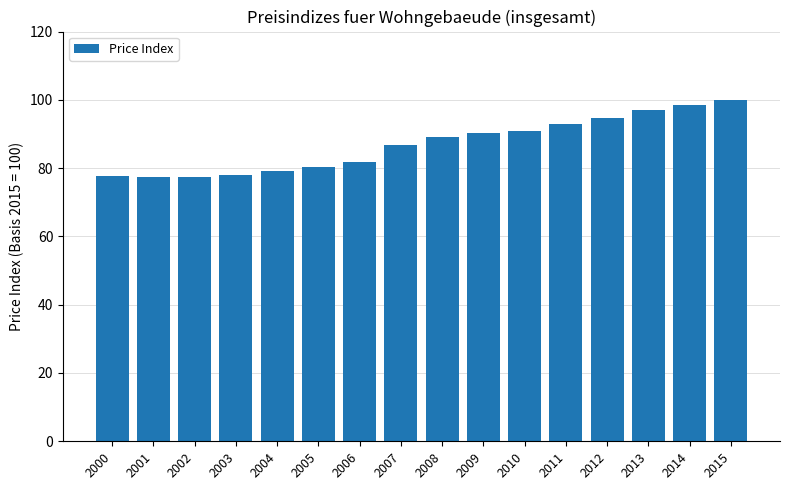

Which label corresponds to the largest value in the chart?

2015